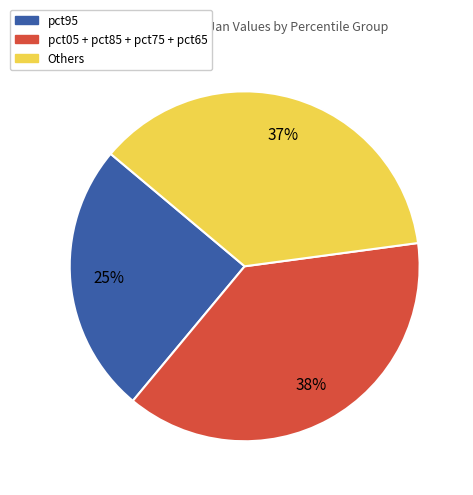

To the nearest percent, what is the difference between the largest and smallest slice percentages?

13%